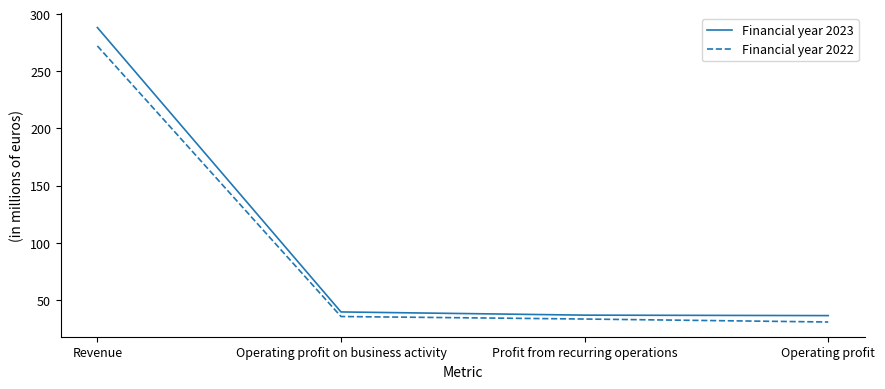

How many categories are shown in the chart?

4